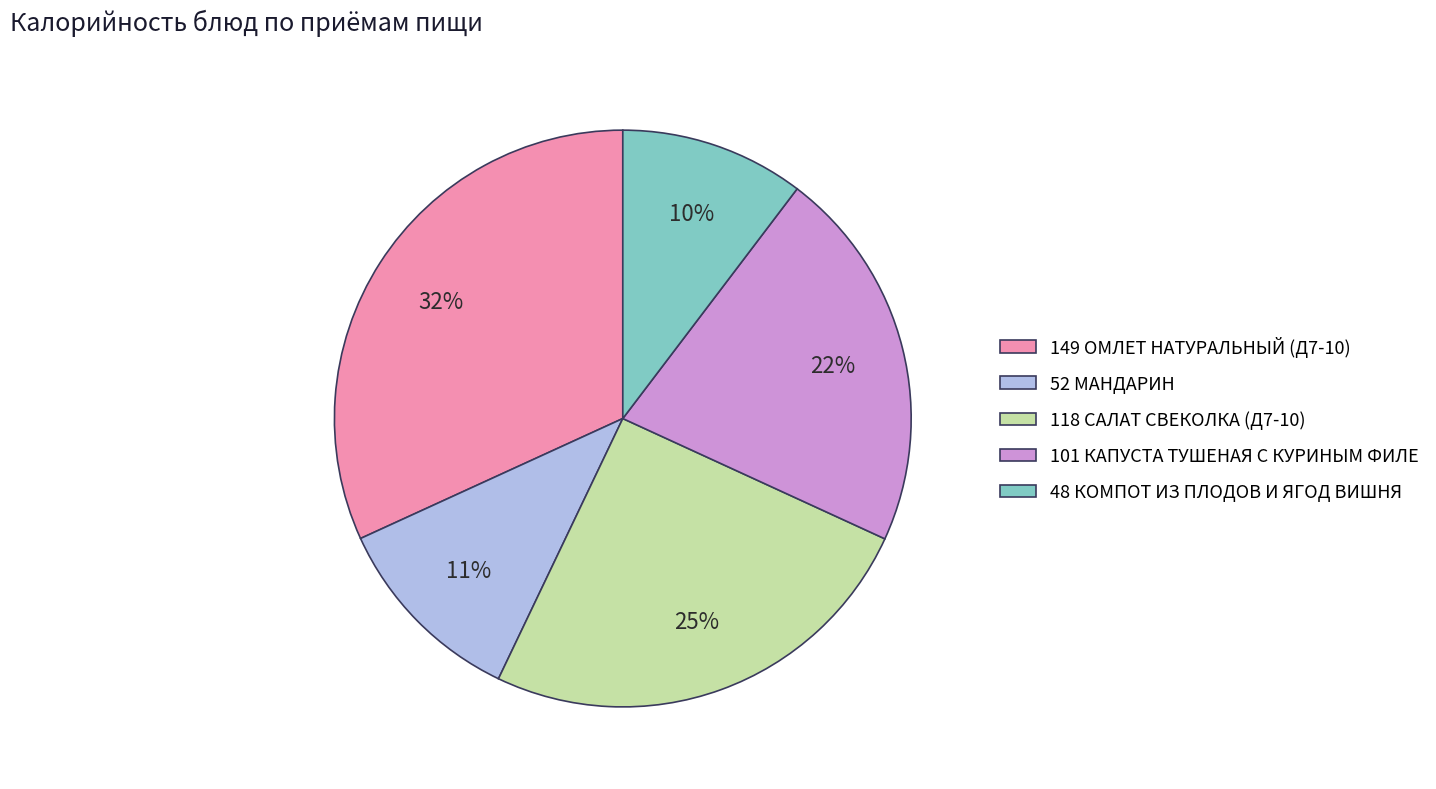

Is there any slice that represents more than half of the pie?

No